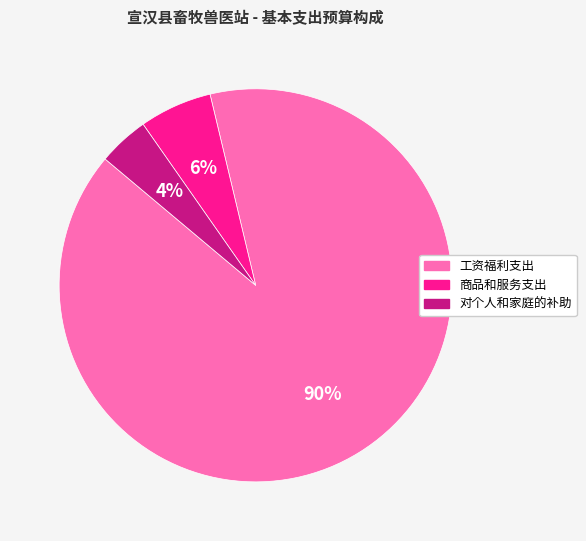

Rank the categories by value from lowest to highest.

对个人和家庭的补助, 商品和服务支出, 工资福利支出